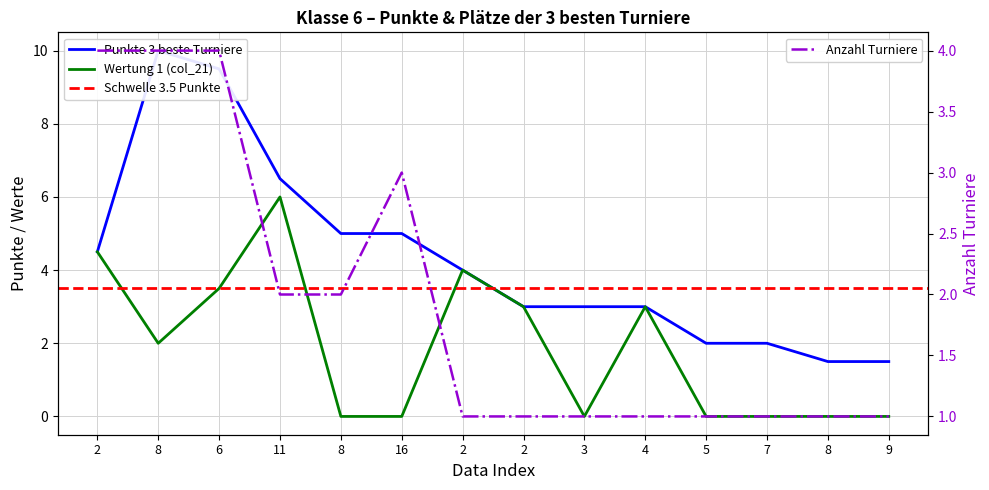

How many col_14 values are between 1 and 3?

11